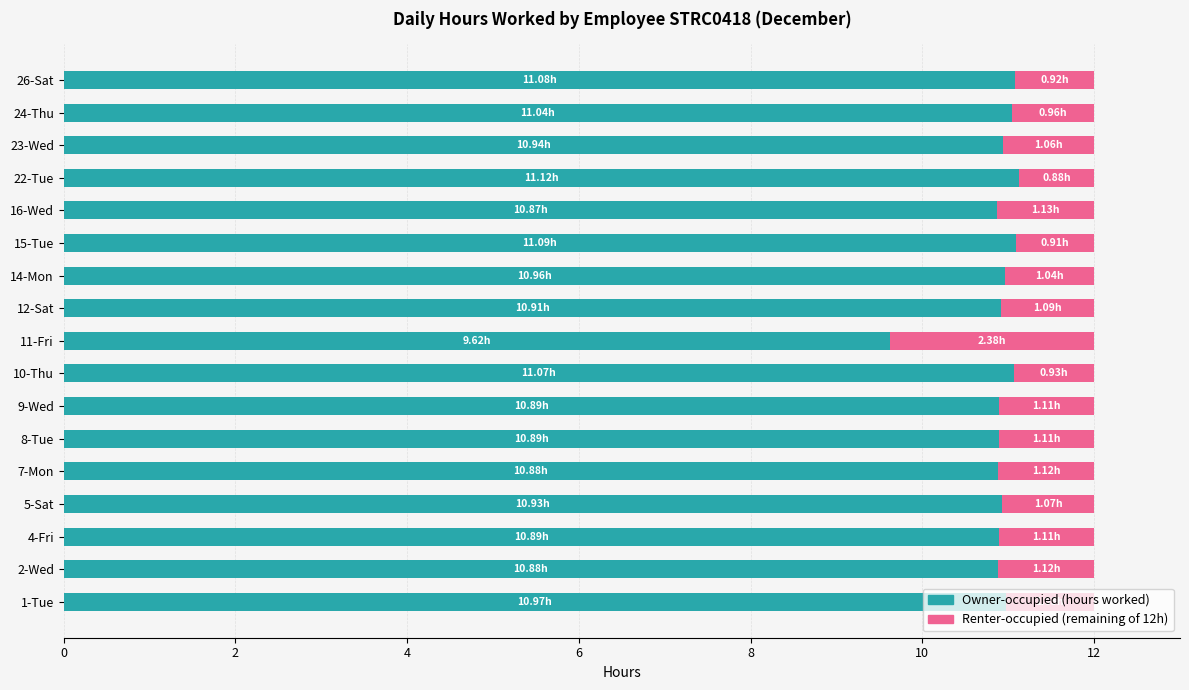

What is the total value across all series at 16-Wed?

12.0